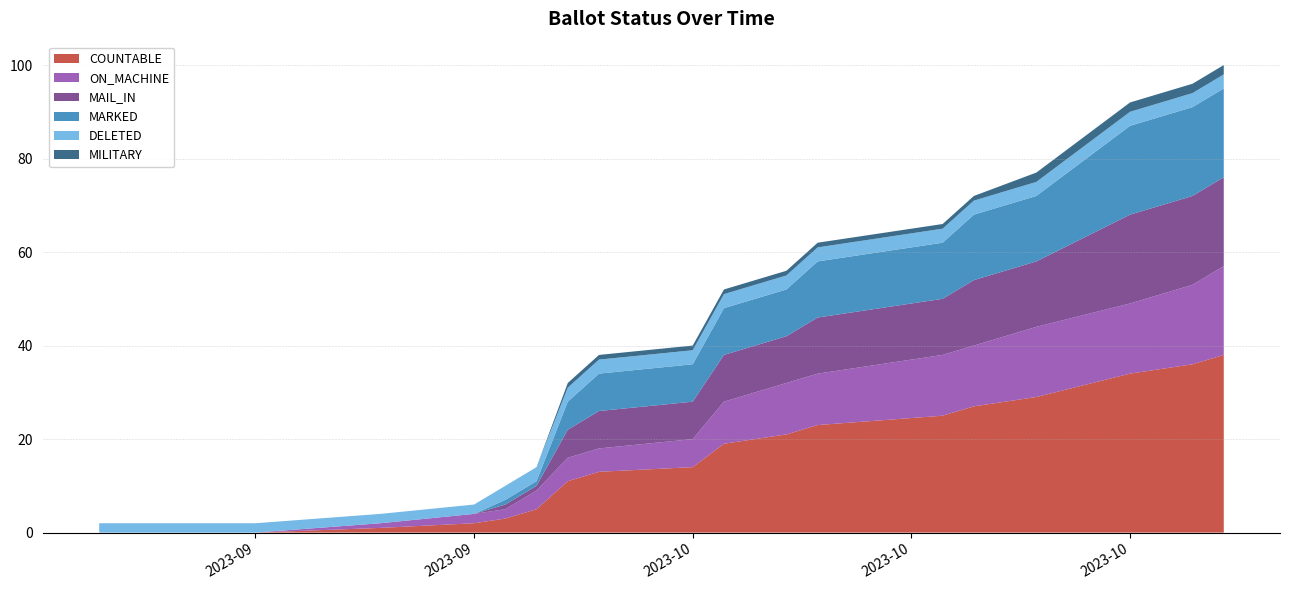

Reading left to right, extract all data points from this chart.

COUNTABLE: 14-Sep-2023=0	19-Sep-2023=0	23-Sep-2023=1	26-Sep-2023=2	27-Sep-2023=3	28-Sep-2023=5	29-Sep-2023=11	30-Sep-2023=13	03-Oct-2023=14	04-Oct-2023=19	05-Oct-2023=20	06-Oct-2023=21	07-Oct-2023=23	11-Oct-2023=25	12-Oct-2023=27	14-Oct-2023=29	17-Oct-2023=34	18-Oct-2023=35	19-Oct-2023=36	20-Oct-2023=38
ON_MACHINE: 14-Sep-2023=0	19-Sep-2023=0	23-Sep-2023=1	26-Sep-2023=2	27-Sep-2023=2	28-Sep-2023=4	29-Sep-2023=5	30-Sep-2023=5	03-Oct-2023=6	04-Oct-2023=9	05-Oct-2023=10	06-Oct-2023=11	07-Oct-2023=11	11-Oct-2023=13	12-Oct-2023=13	14-Oct-2023=15	17-Oct-2023=15	18-Oct-2023=16	19-Oct-2023=17	20-Oct-2023=19
MAIL_IN: 14-Sep-2023=0	19-Sep-2023=0	23-Sep-2023=0	26-Sep-2023=0	27-Sep-2023=1	28-Sep-2023=1	29-Sep-2023=6	30-Sep-2023=8	03-Oct-2023=8	04-Oct-2023=10	05-Oct-2023=10	06-Oct-2023=10	07-Oct-2023=12	11-Oct-2023=12	12-Oct-2023=14	14-Oct-2023=14	17-Oct-2023=19	18-Oct-2023=19	19-Oct-2023=19	20-Oct-2023=19
MARKED: 14-Sep-2023=0	19-Sep-2023=0	23-Sep-2023=0	26-Sep-2023=0	27-Sep-2023=1	28-Sep-2023=1	29-Sep-2023=6	30-Sep-2023=8	03-Oct-2023=8	04-Oct-2023=10	05-Oct-2023=10	06-Oct-2023=10	07-Oct-2023=12	11-Oct-2023=12	12-Oct-2023=14	14-Oct-2023=14	17-Oct-2023=19	18-Oct-2023=19	19-Oct-2023=19	20-Oct-2023=19
DELETED: 14-Sep-2023=2	19-Sep-2023=2	23-Sep-2023=2	26-Sep-2023=2	27-Sep-2023=3	28-Sep-2023=3	29-Sep-2023=3	30-Sep-2023=3	03-Oct-2023=3	04-Oct-2023=3	05-Oct-2023=3	06-Oct-2023=3	07-Oct-2023=3	11-Oct-2023=3	12-Oct-2023=3	14-Oct-2023=3	17-Oct-2023=3	18-Oct-2023=3	19-Oct-2023=3	20-Oct-2023=3
MILITARY: 14-Sep-2023=0	19-Sep-2023=0	23-Sep-2023=0	26-Sep-2023=0	27-Sep-2023=0	28-Sep-2023=0	29-Sep-2023=1	30-Sep-2023=1	03-Oct-2023=1	04-Oct-2023=1	05-Oct-2023=1	06-Oct-2023=1	07-Oct-2023=1	11-Oct-2023=1	12-Oct-2023=1	14-Oct-2023=2	17-Oct-2023=2	18-Oct-2023=2	19-Oct-2023=2	20-Oct-2023=2